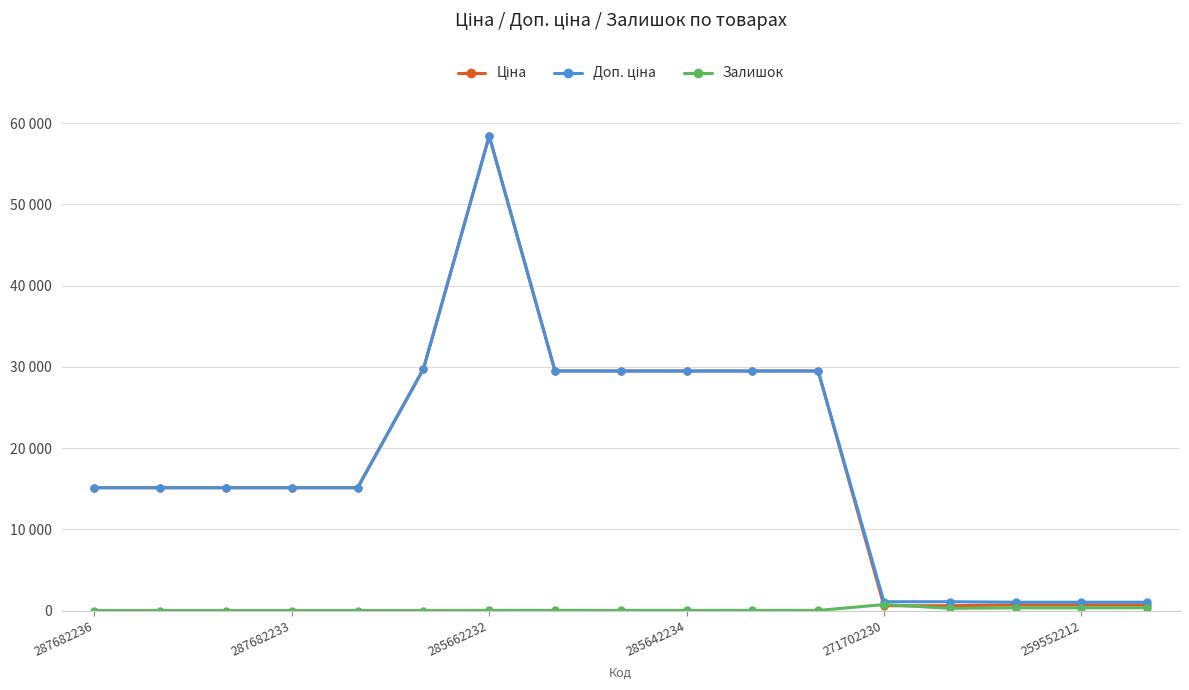

Reading left to right, list all the values displayed in this chart.

Ціна: 15120.0	15120.0	15120.0	15120.0	15120.0	29747.2	58426.5	29491.5	29491.5	29491.5	29491.5	29491.5	589.9	589.9	693.7	693.7	693.7
Доп. ціна: 15120.0	15120.0	15120.0	15120.0	15120.0	29747.2	58426.5	29491.5	29491.5	29491.5	29491.5	29491.5	1081.7	1081.7	1024.6	1024.6	1024.6
Залишок: 0.0	0.0	0.0	0.0	0.0	0.0	14.0	16.0	13.0	10.0	14.0	11.0	736.0	273.0	331.0	334.0	348.0